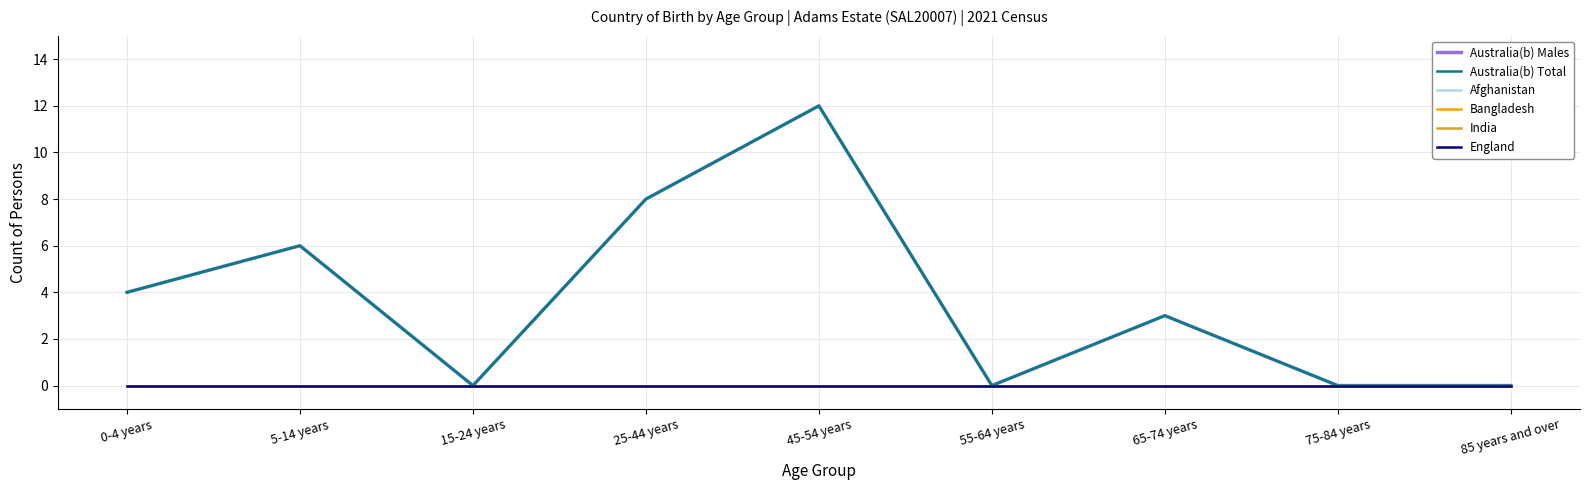

Reading left to right, extract all data points from this chart.

Australia(b) Males: 0-4 years=4	5-14 years=6	15-24 years=0	25-44 years=8	45-54 years=12	55-64 years=0	65-74 years=3	75-84 years=0	85 years and over=0
Australia(b) Total: 0-4 years=4	5-14 years=6	15-24 years=0	25-44 years=8	45-54 years=12	55-64 years=0	65-74 years=3	75-84 years=0	85 years and over=0
Afghanistan: 0-4 years=0	5-14 years=0	15-24 years=0	25-44 years=0	45-54 years=0	55-64 years=0	65-74 years=0	75-84 years=0	85 years and over=0
Bangladesh: 0-4 years=0	5-14 years=0	15-24 years=0	25-44 years=0	45-54 years=0	55-64 years=0	65-74 years=0	75-84 years=0	85 years and over=0
India: 0-4 years=0	5-14 years=0	15-24 years=0	25-44 years=0	45-54 years=0	55-64 years=0	65-74 years=0	75-84 years=0	85 years and over=0
England: 0-4 years=0	5-14 years=0	15-24 years=0	25-44 years=0	45-54 years=0	55-64 years=0	65-74 years=0	75-84 years=0	85 years and over=0